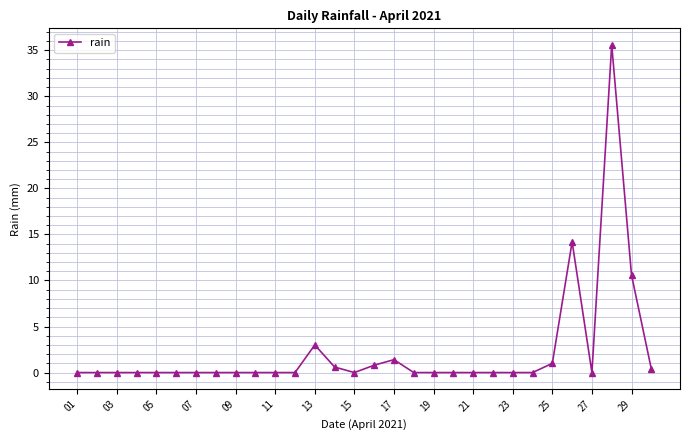

What is the difference between the maximum and second lowest values?

35.6